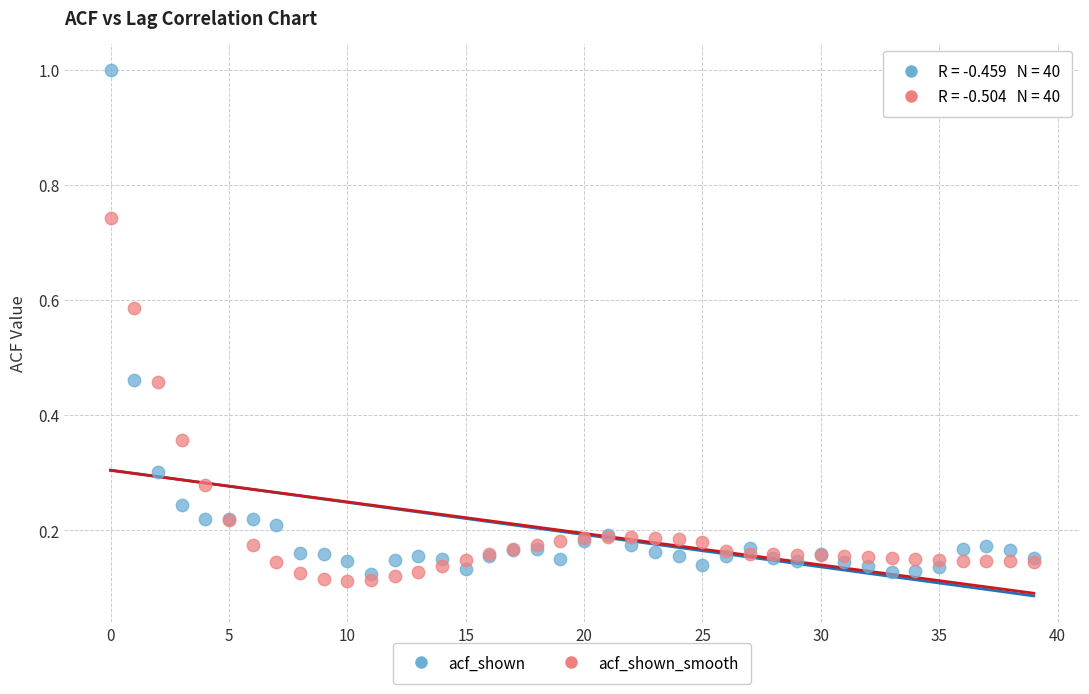

Which series has the widest spread of Y values?

acf_shown